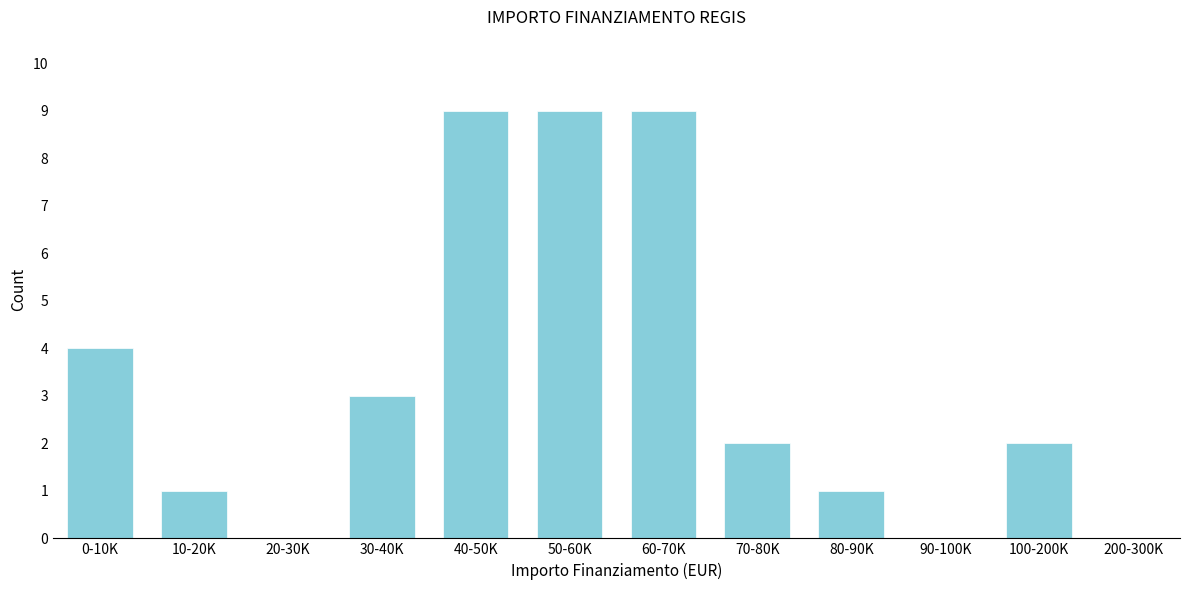

Reading left to right, list all the values displayed in this chart.

0-10K=4	10-20K=1	20-30K=0	30-40K=3	40-50K=9	50-60K=9	60-70K=9	70-80K=2	80-90K=1	90-100K=0	100-200K=2	200-300K=0